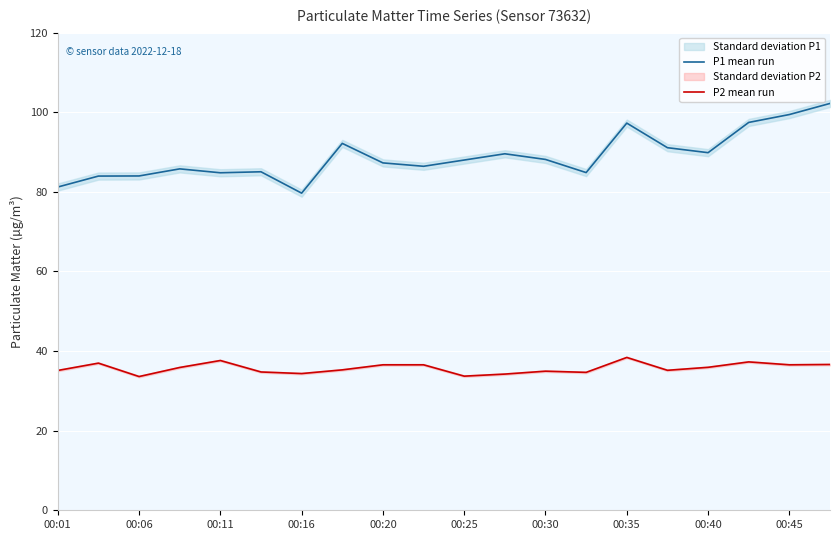

How many interior local peaks does the P1 mean run series have?

5